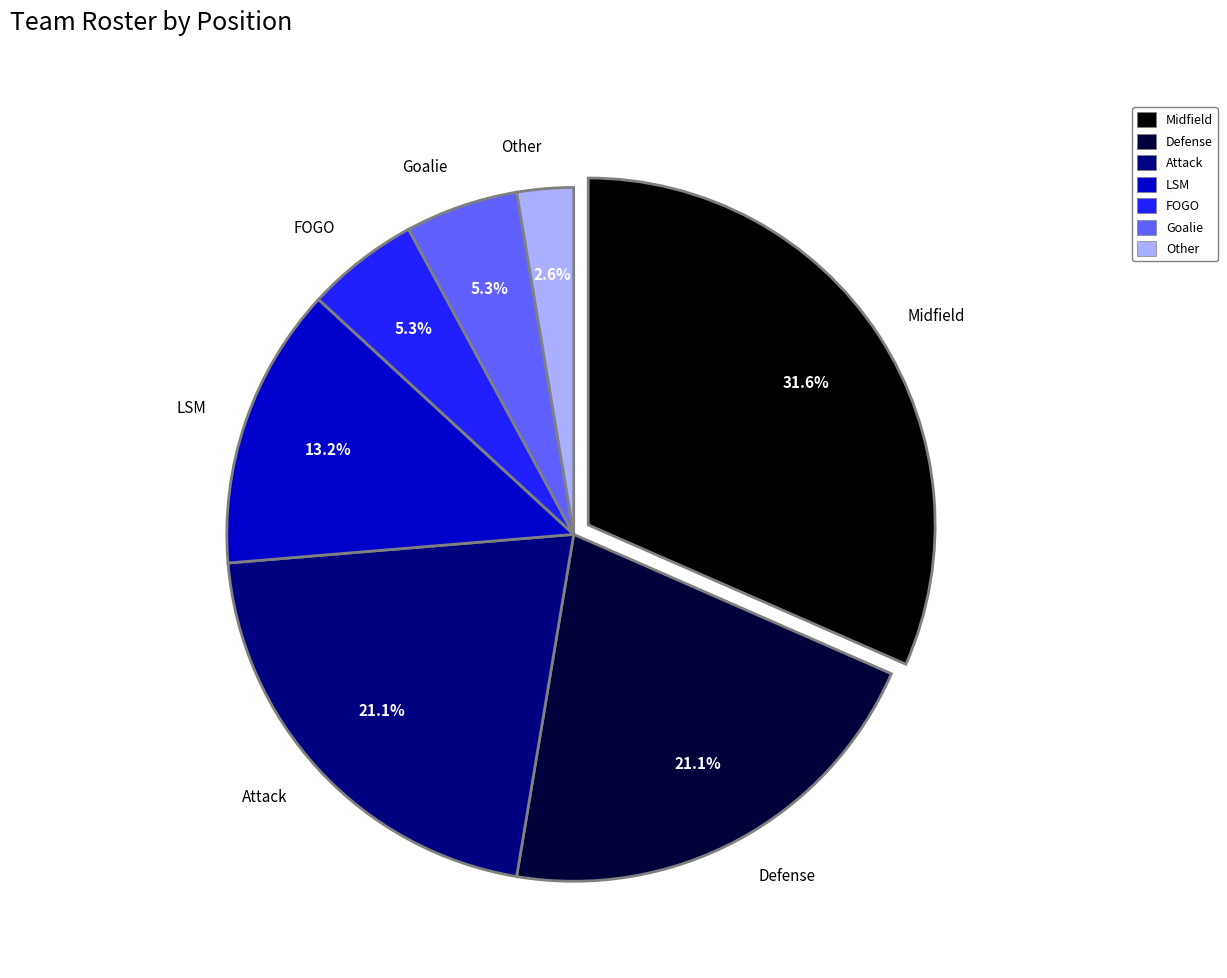

Approximately how many times larger is the value at Defense compared to Goalie?

4.0